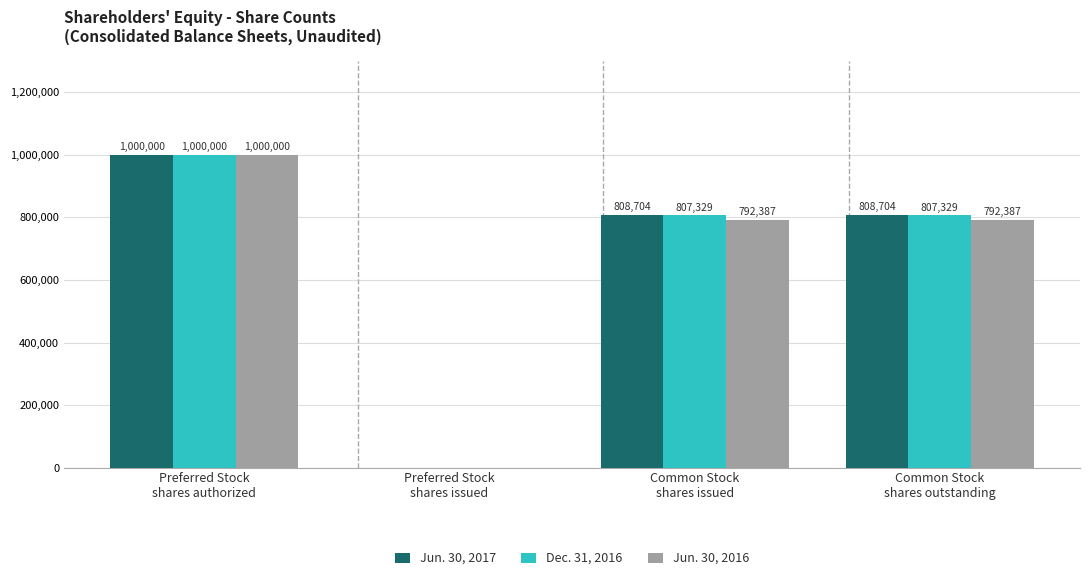

What is the total value across all series at Common Stock
shares issued?

2408420